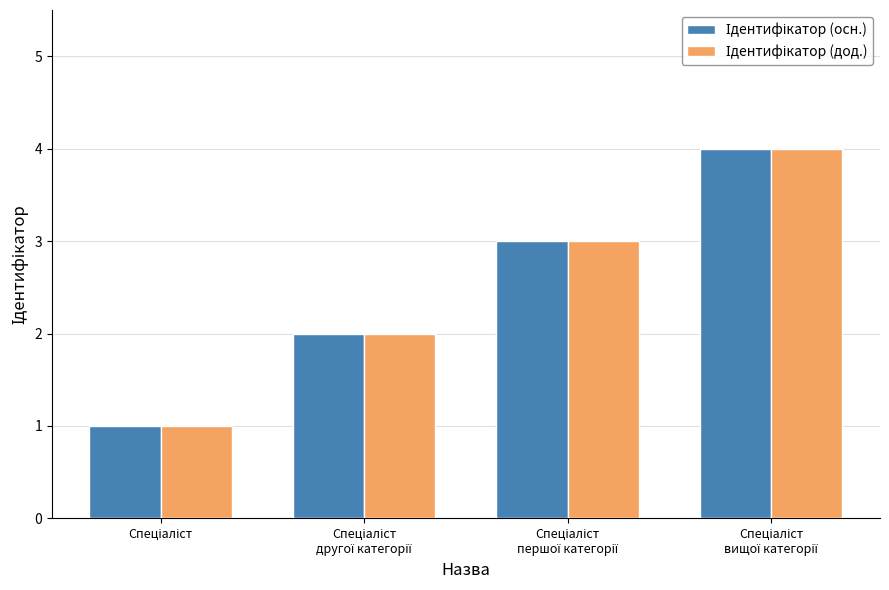

What is the minimum value for Ідентифікатор (осн.)?

1